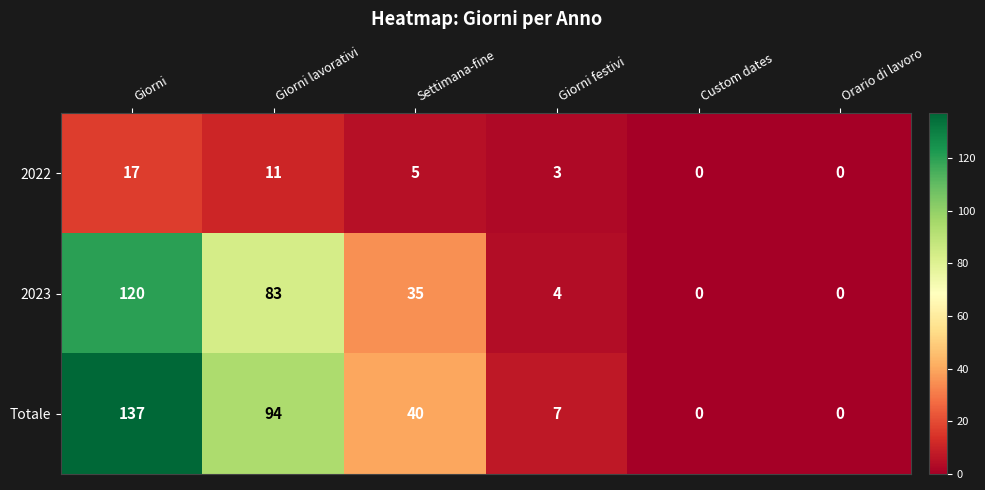

How many values in the 2022 series are below 5?

3